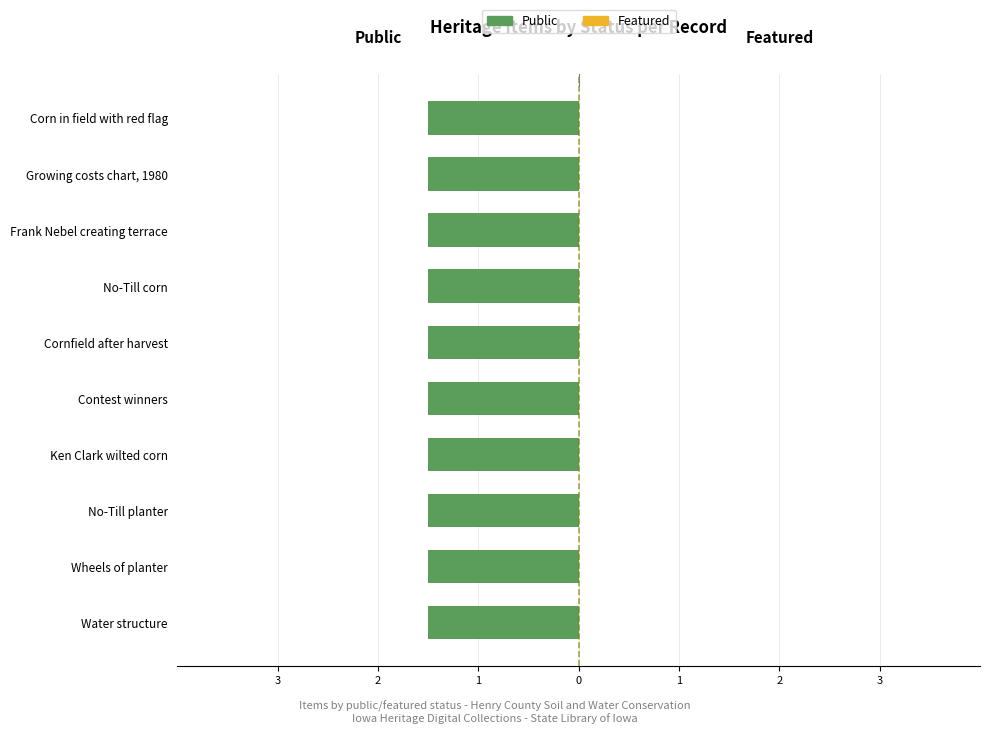

Is the value of public at Cornfield after harvest greater than the value of featured at Frank Nebel creating terrace?

Yes